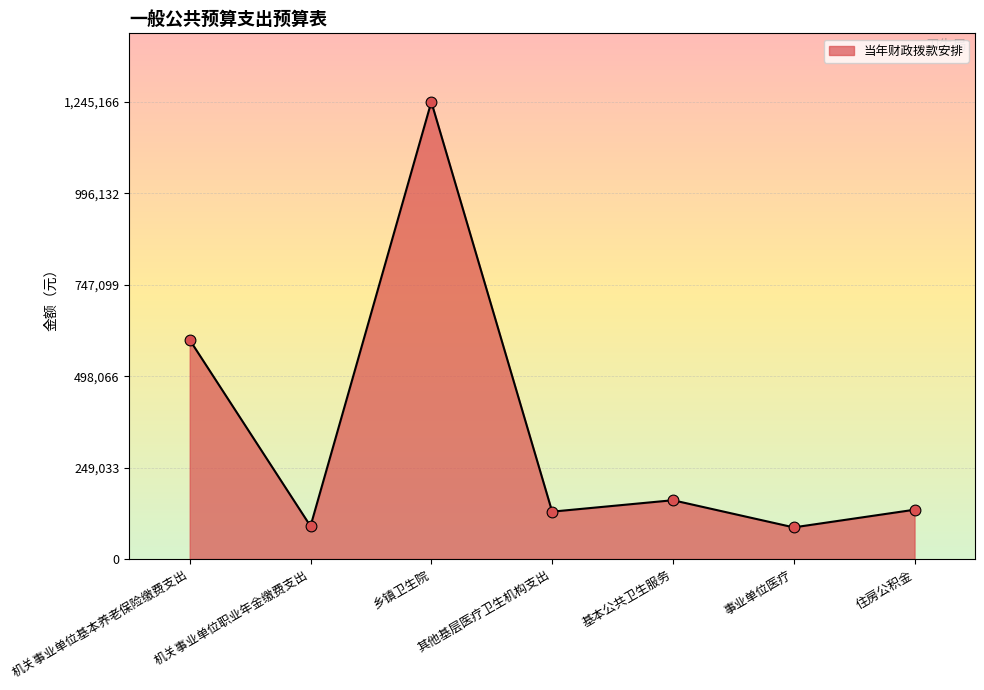

Between 机关事业单位基本养老保险缴费支出 and 乡镇卫生院, which is larger?

乡镇卫生院